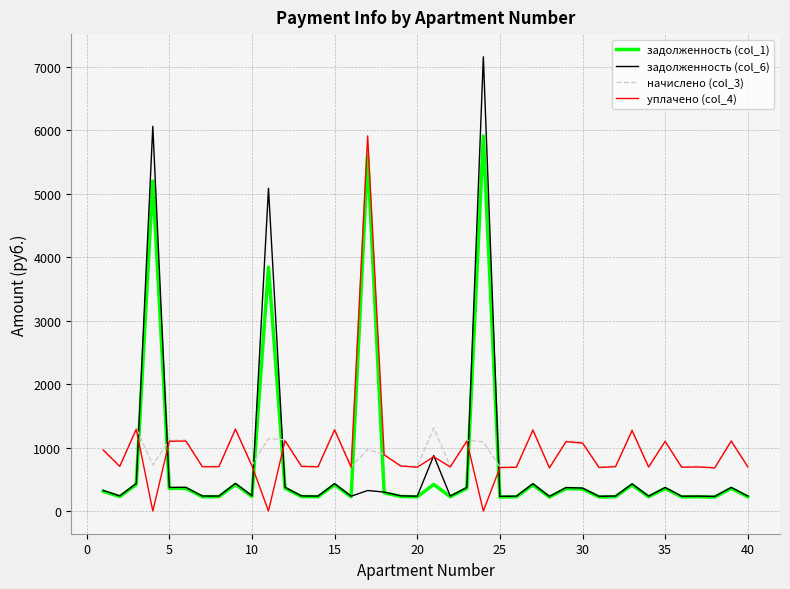

True or false: уплачено (col_4) and задолженность (col_1) intersect in this chart.

True